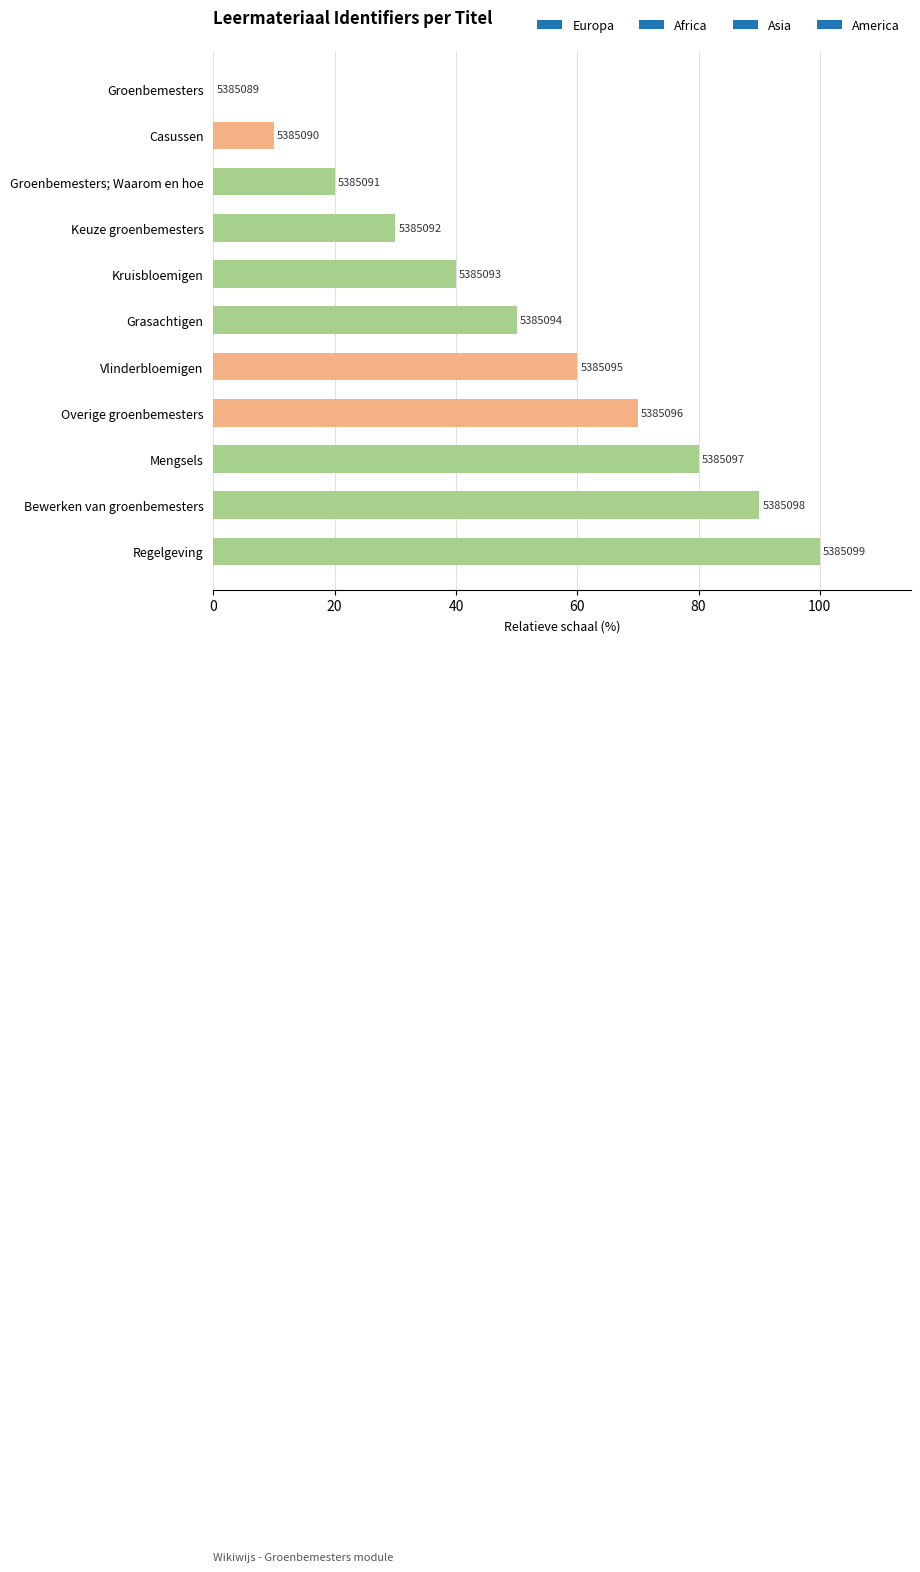

Read the value at Groenbemesters; Waarom en hoe, to the nearest 10.

20